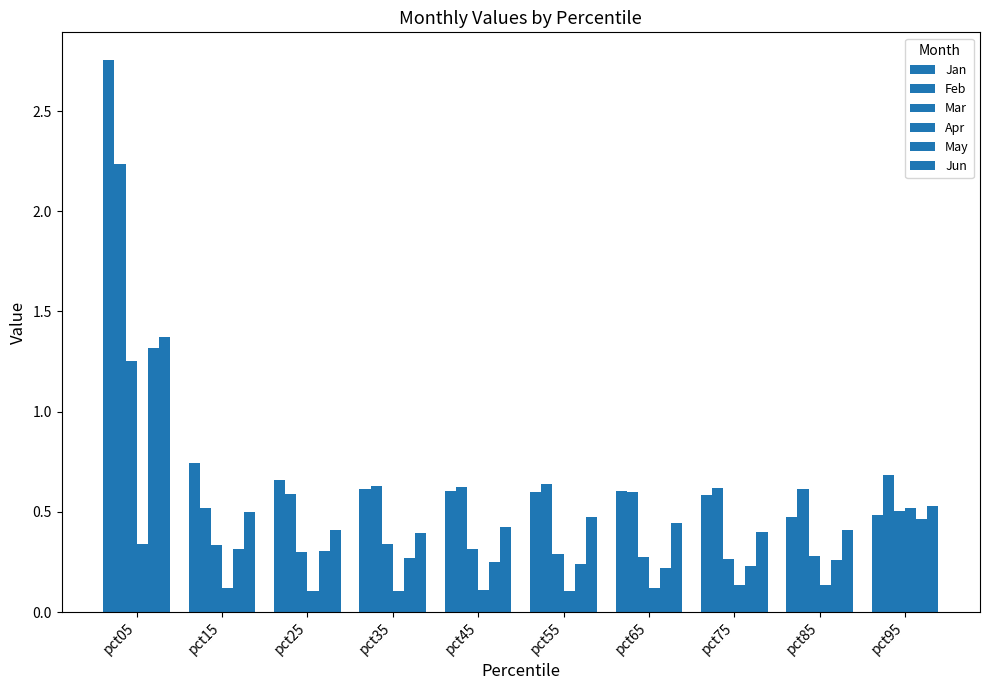

How many bars are there in each group?

6